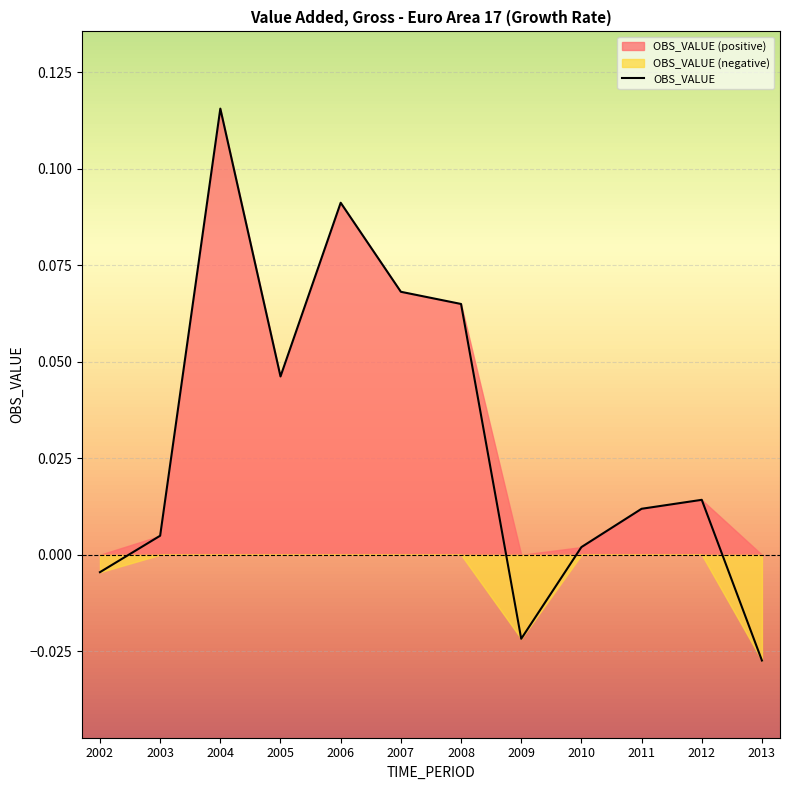

List the labels in order of value, largest first.

2004, 2006, 2007, 2008, 2005, 2012, 2011, 2003, 2010, 2002, 2009, 2013